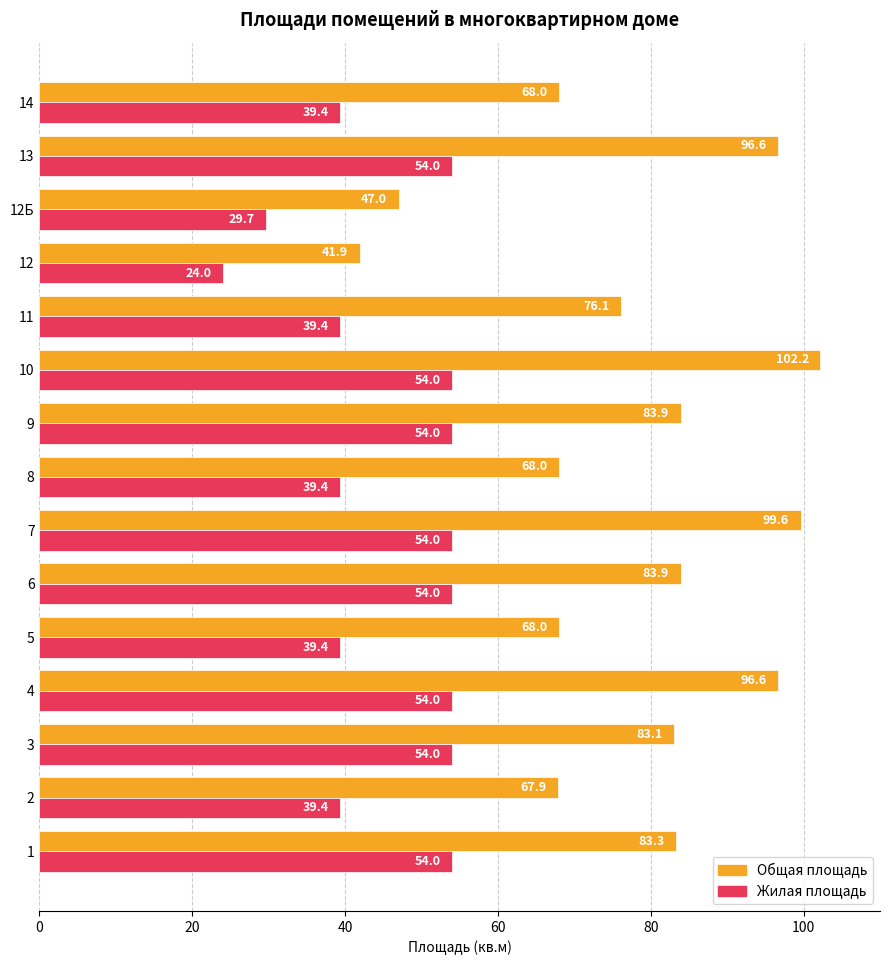

At which category does the chart reach its peak across all series?

10